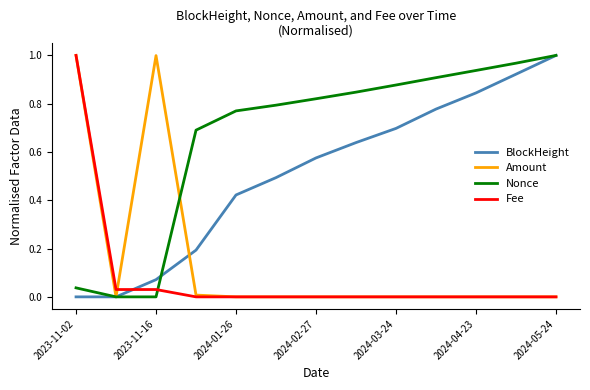

Which series has the largest total across all categories?

Nonce